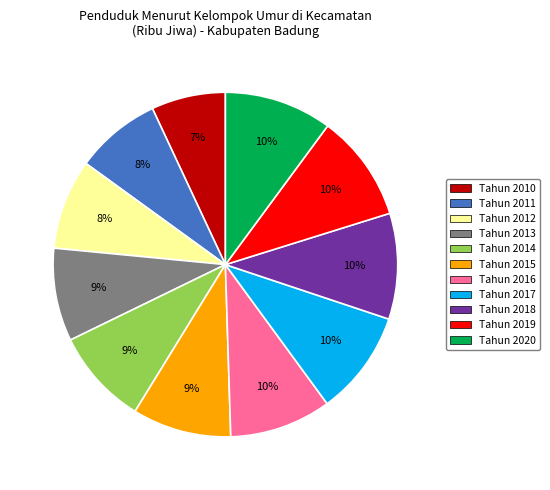

What is the ratio of the value at Tahun 2018 to the value at Tahun 2015?

1.1